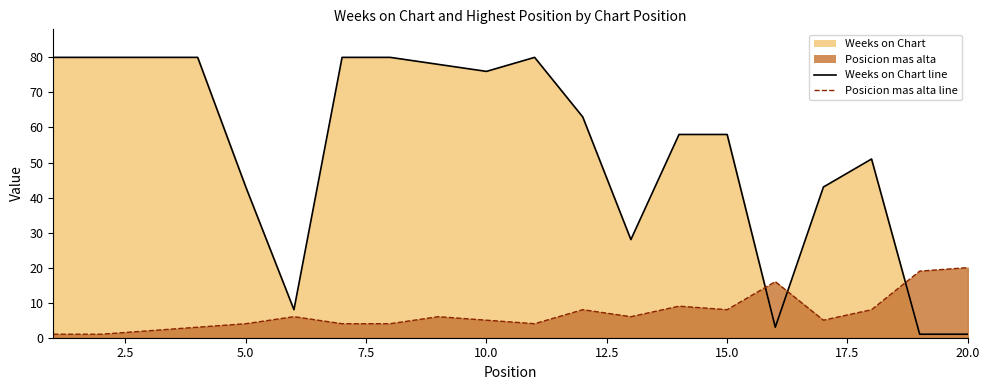

List the series in order of their overall mean, highest first.

Weeks on Chart (line), Posicion mas alta (line)